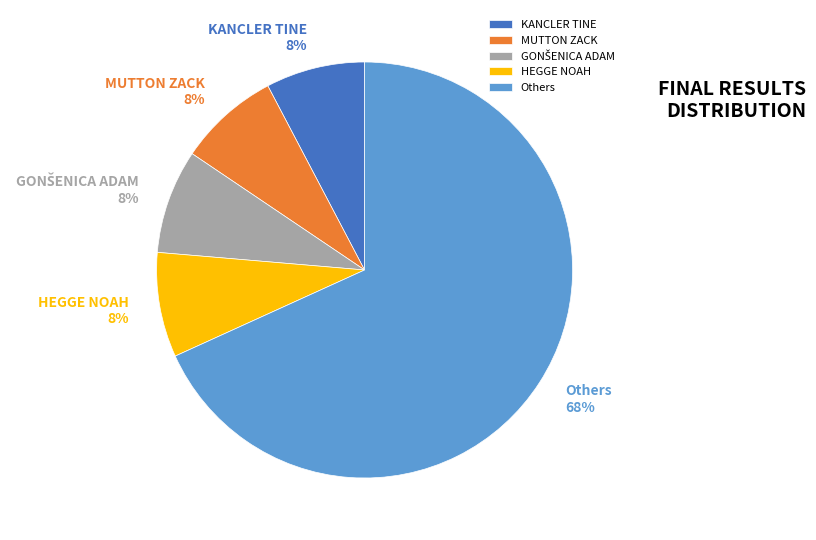

To the nearest percent, what portion does MUTTON ZACK represent?

8%